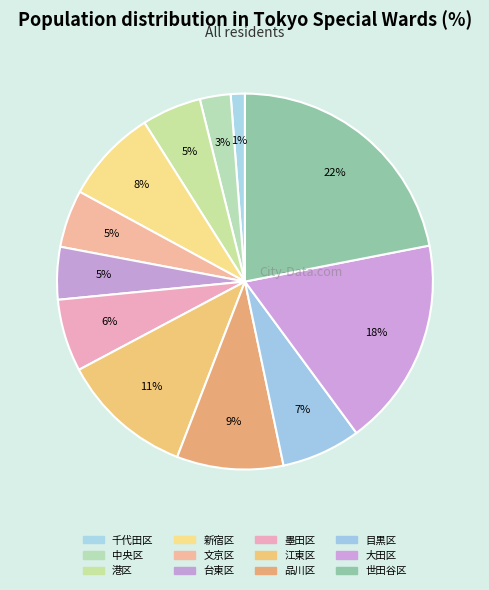

To the nearest percent, what is the average slice percentage?

8%